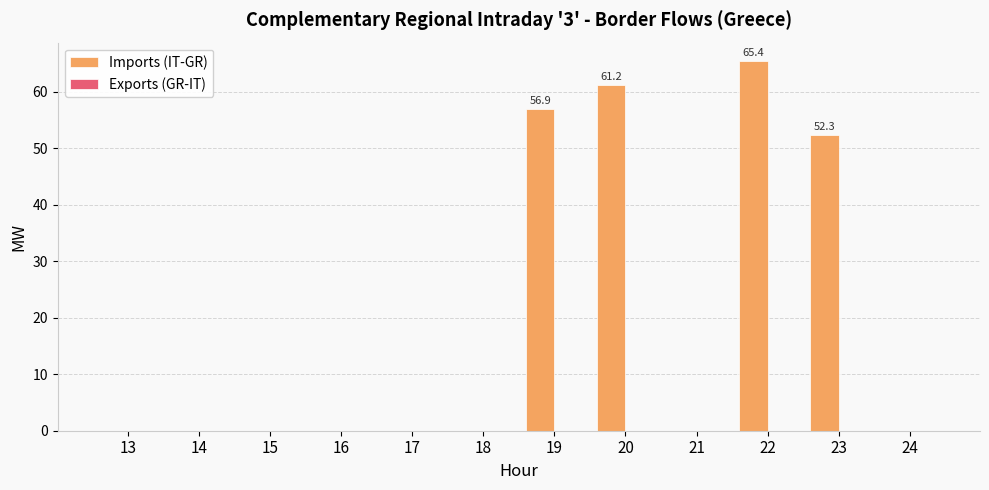

Between 22 and 15, which is larger?

22